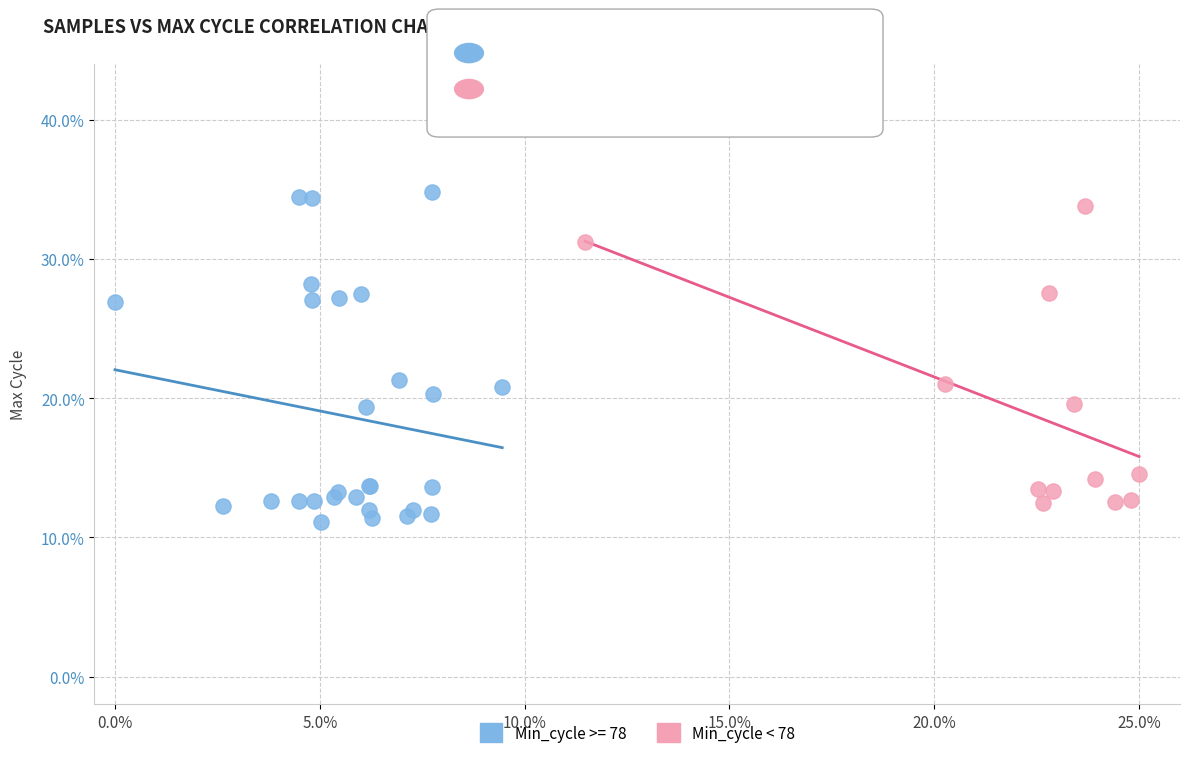

What are all the series names shown in the legend?

Min_cycle >= 78, Min_cycle < 78